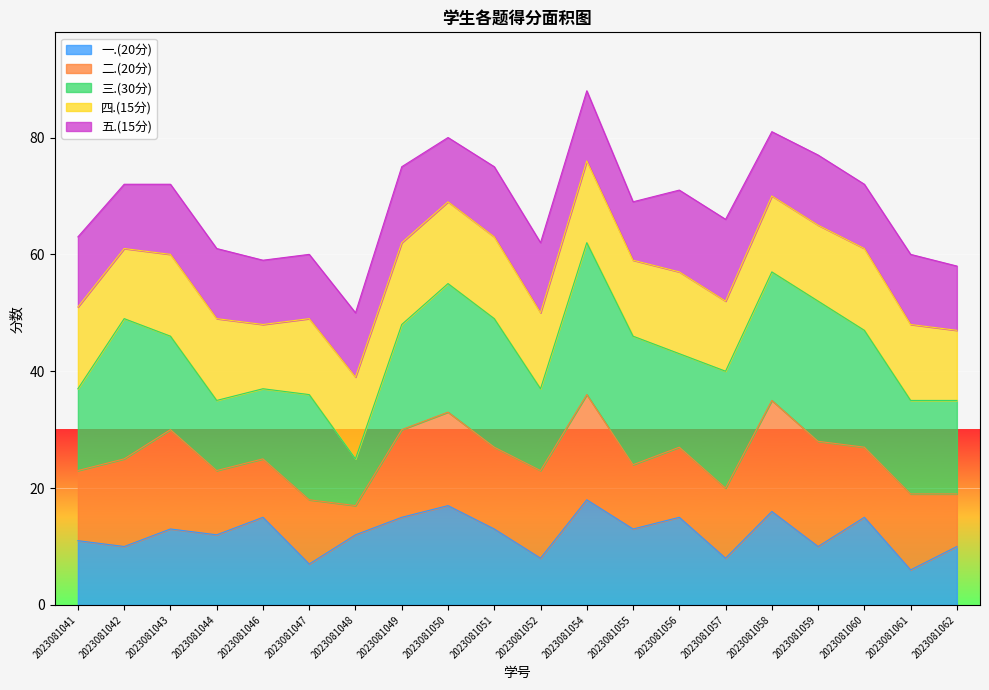

How many 四.(15分) values are between 13 and 14?

16